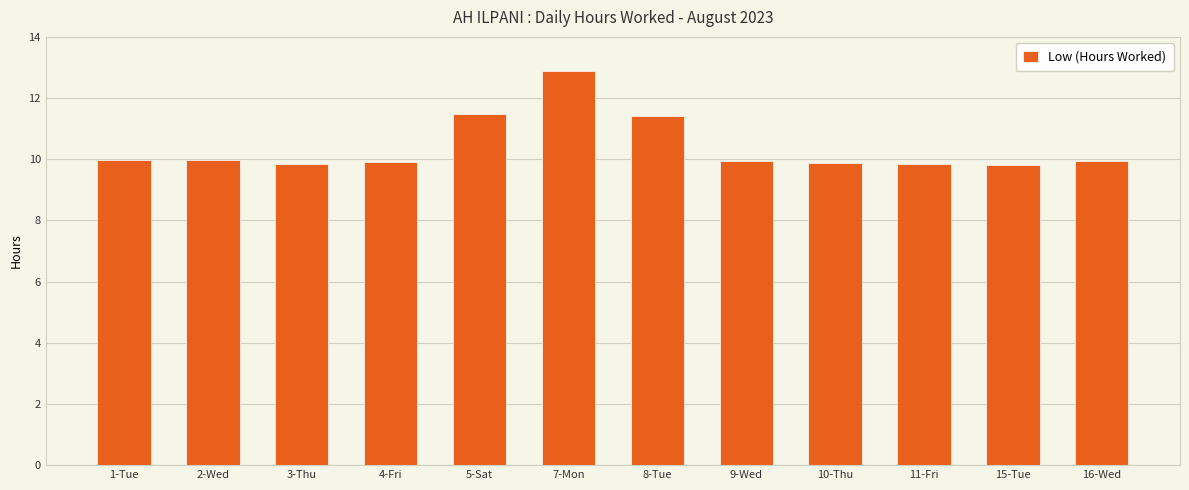

True or false: the data shows 10.0 at 2-Wed.

True